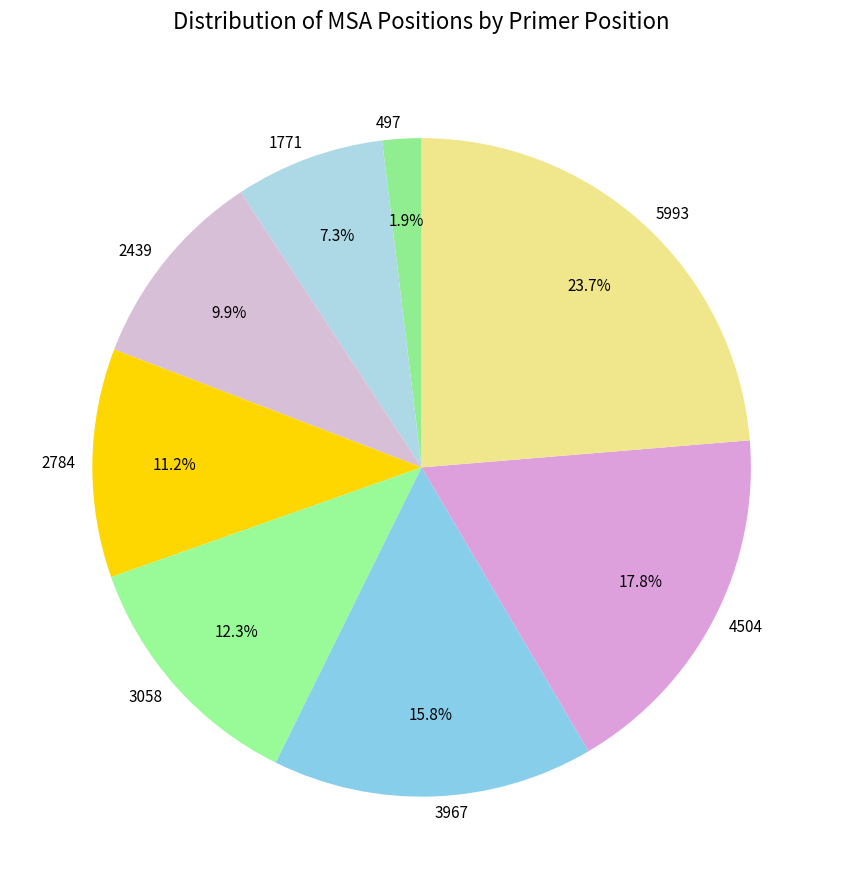

What is the smallest slice in the pie chart?

497